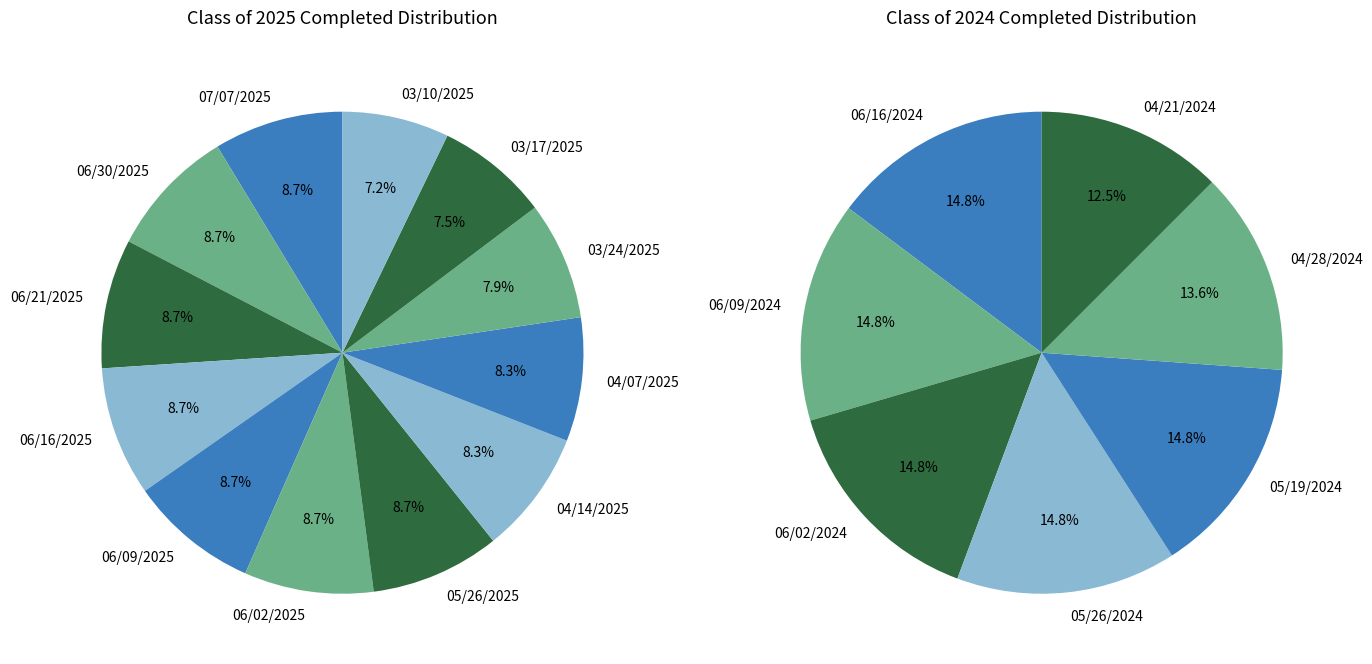

To the nearest percent, what is the difference between the largest and smallest slice percentages?

2%